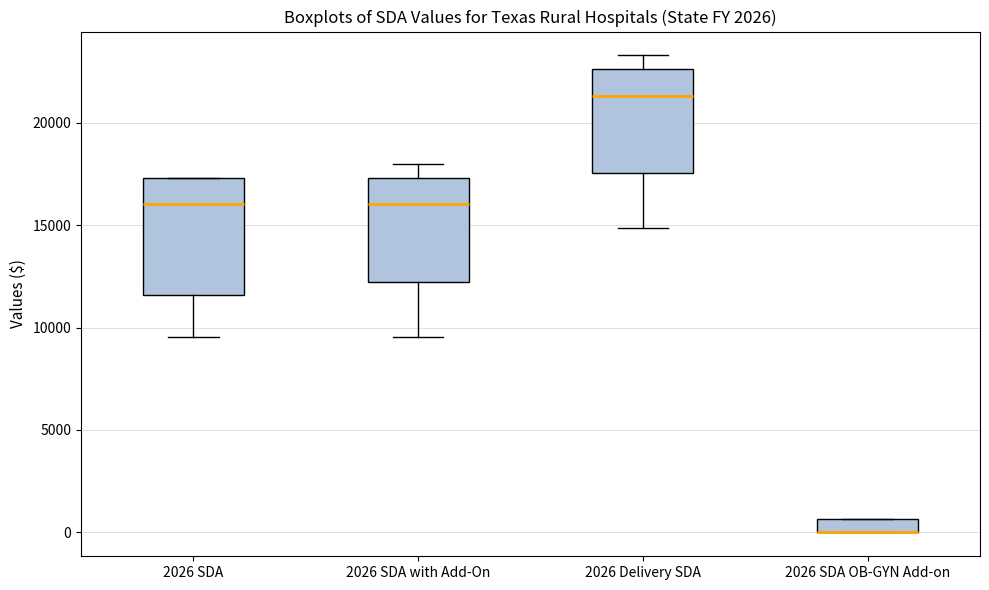

Which box is the tallest, from its lower edge to its upper edge?

2026 SDA